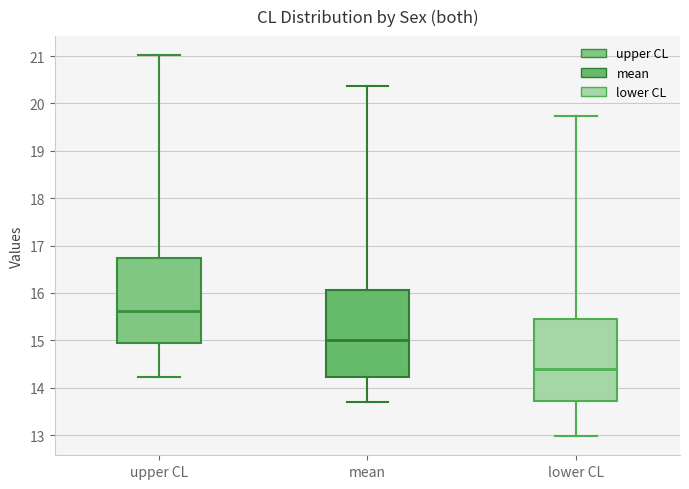

Which box's median line is the highest?

upper CL